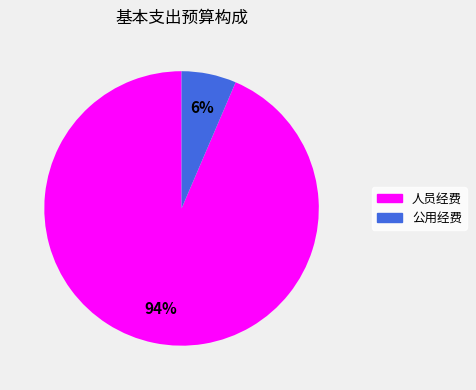

Does 人员经费 account for over 50% of the chart?

Yes